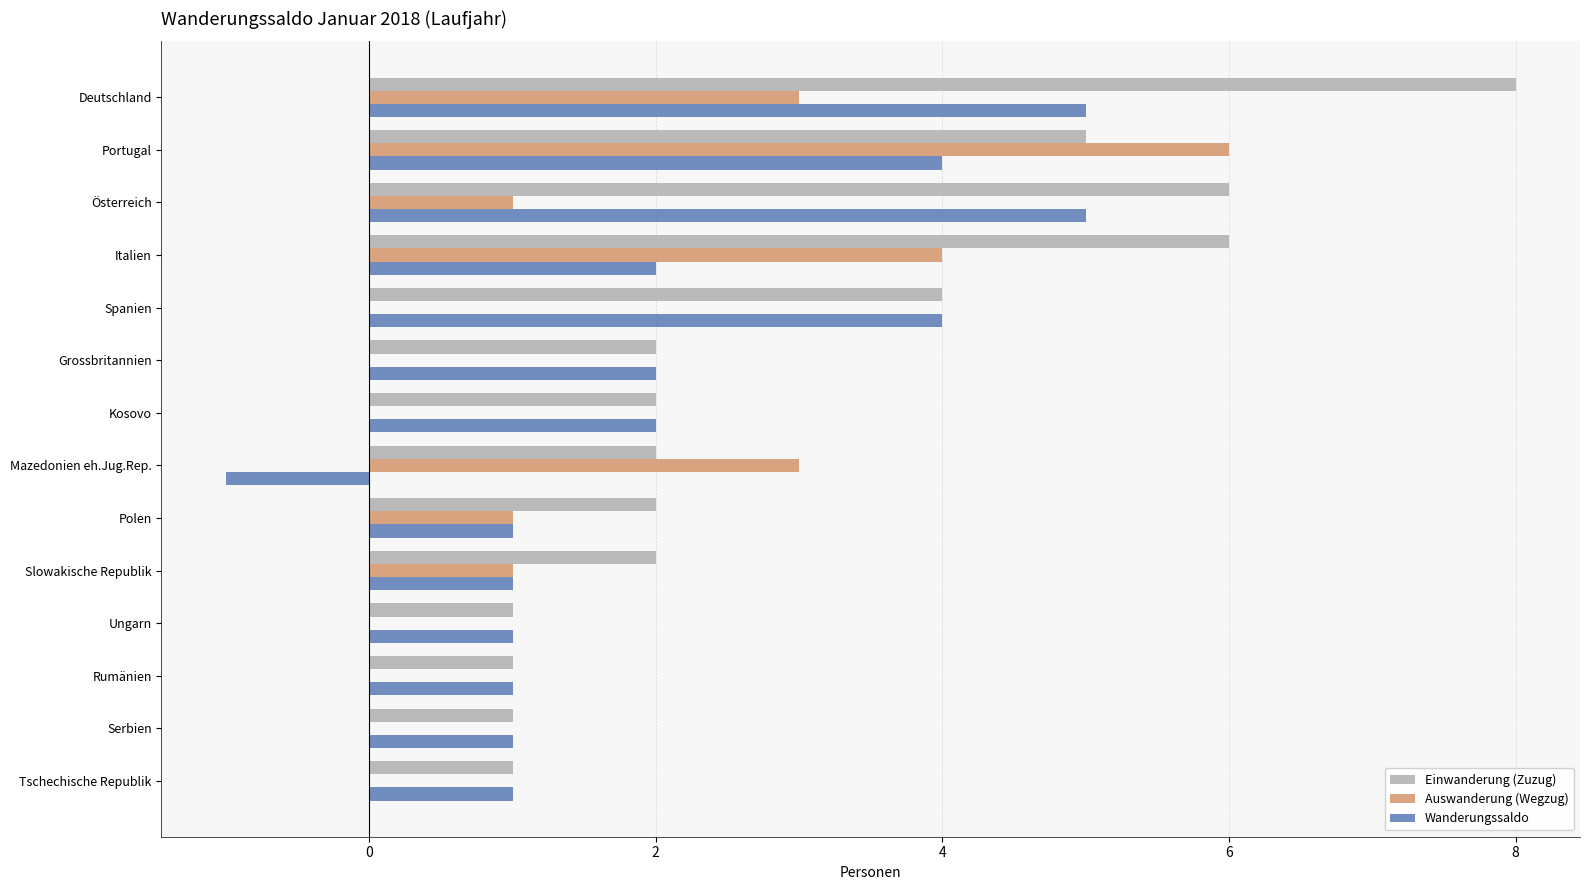

What is the total value across all series at Kosovo?

4